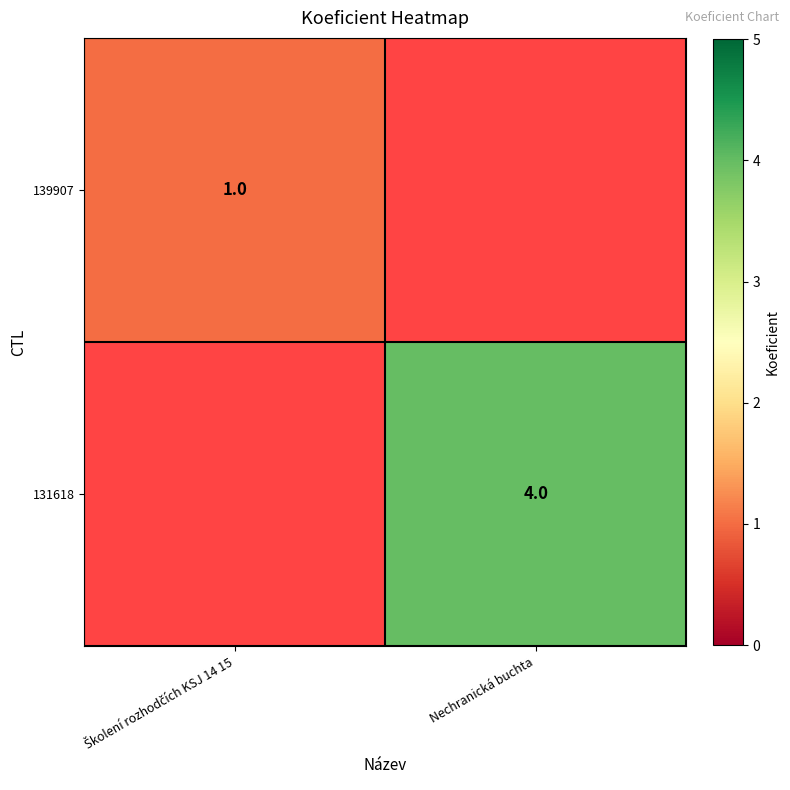

Count the number of categories in the chart.

2